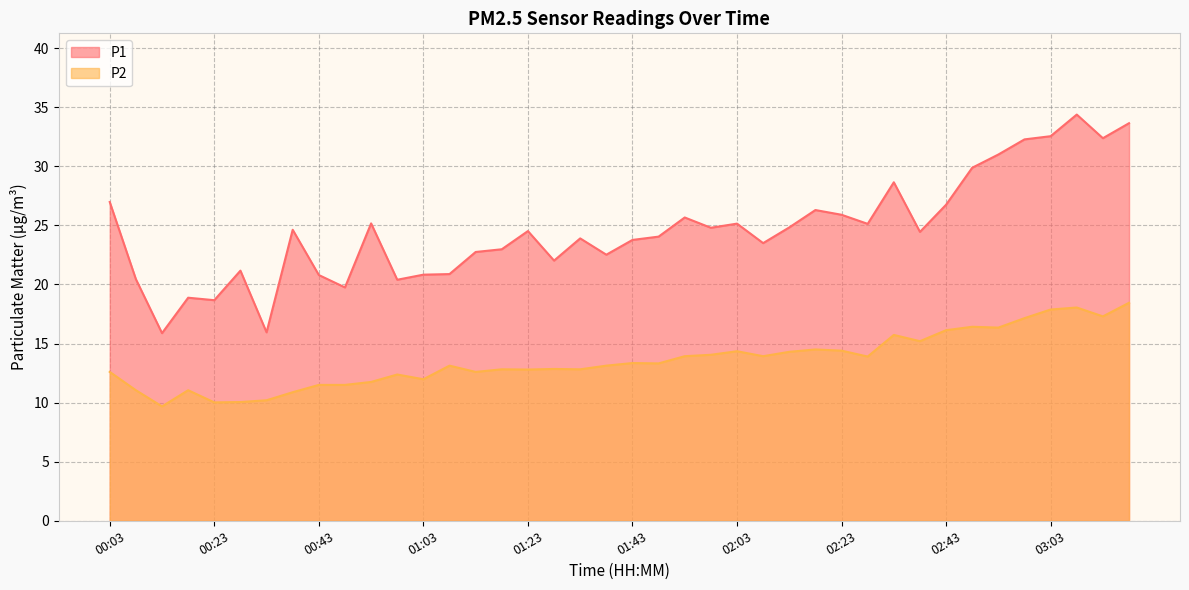

What is the maximum value for P2?

18.4